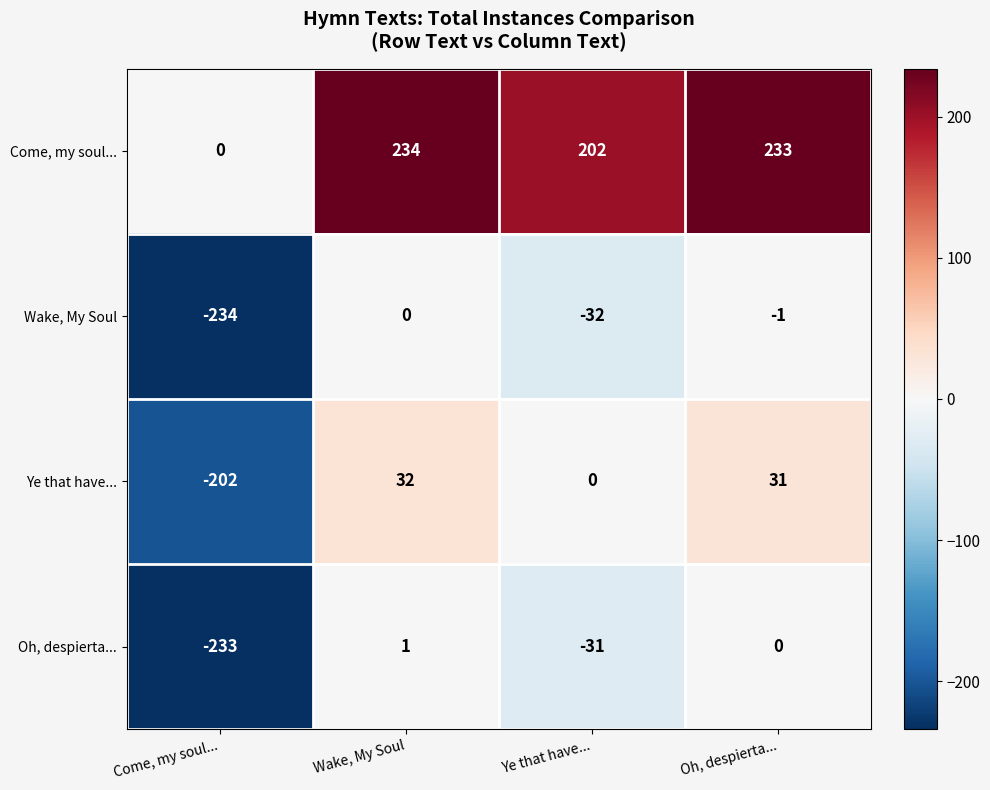

What is the difference between the highest and lowest values at Wake, My Soul?

234